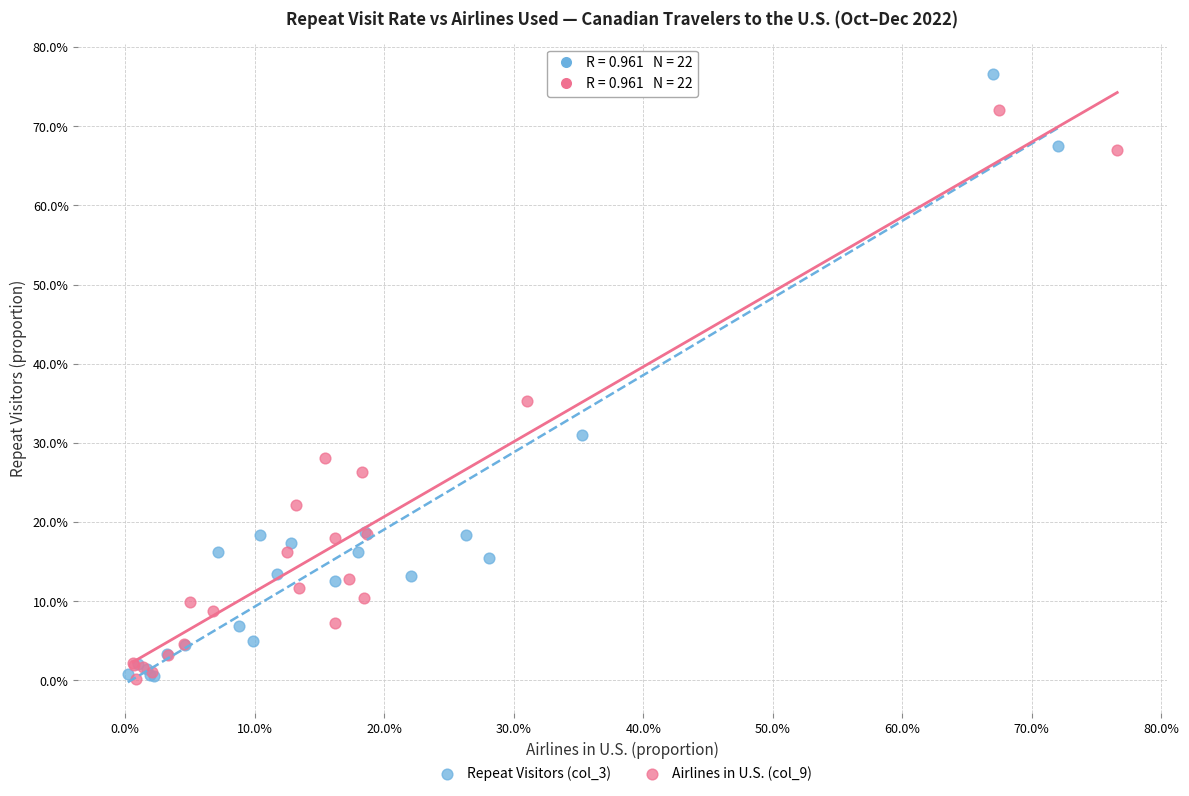

What are all the series names shown in the legend?

Repeat Visitors (col_3), Airlines in U.S. (col_9)